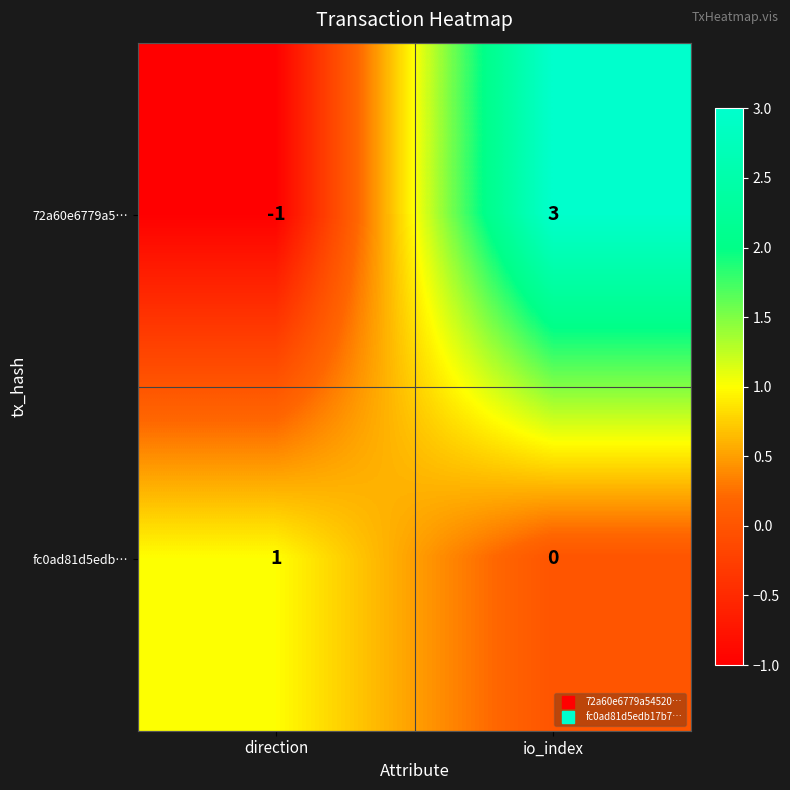

At which label does fc0ad81d5edb… reach its minimum?

io_index